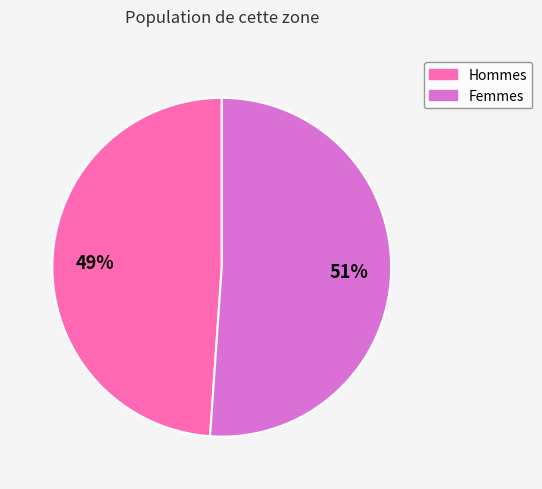

To the nearest percent, what is the average slice percentage?

50%